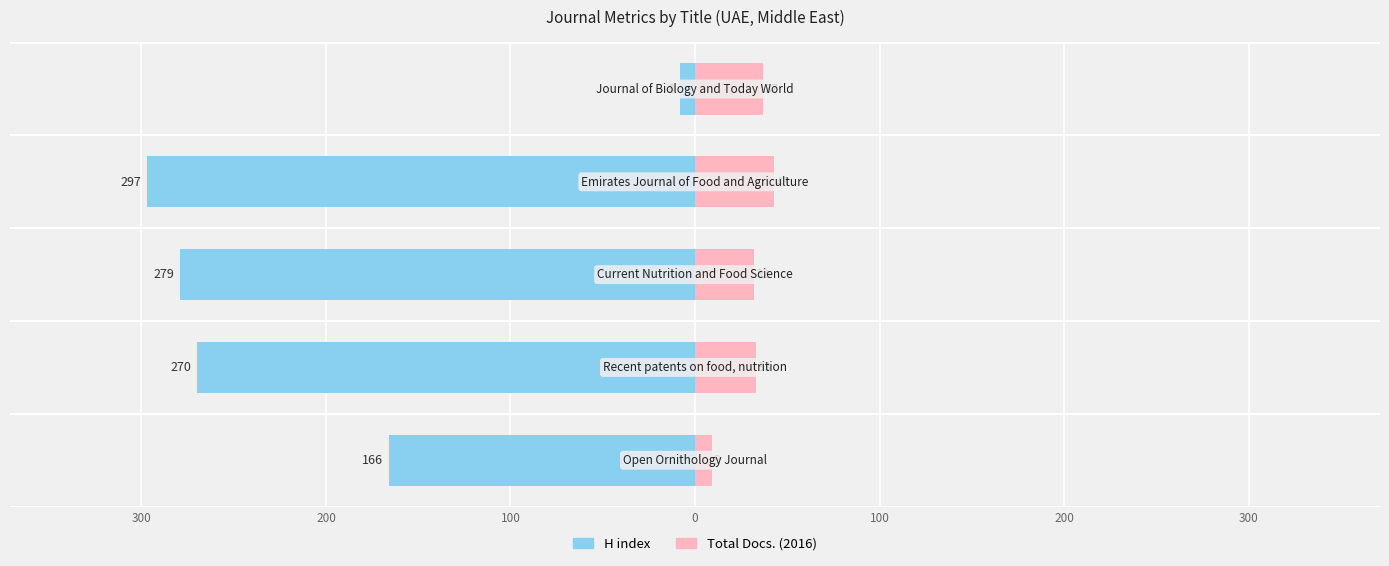

At 100, list the series in order from largest to smallest.

Total Docs. (2016), H index